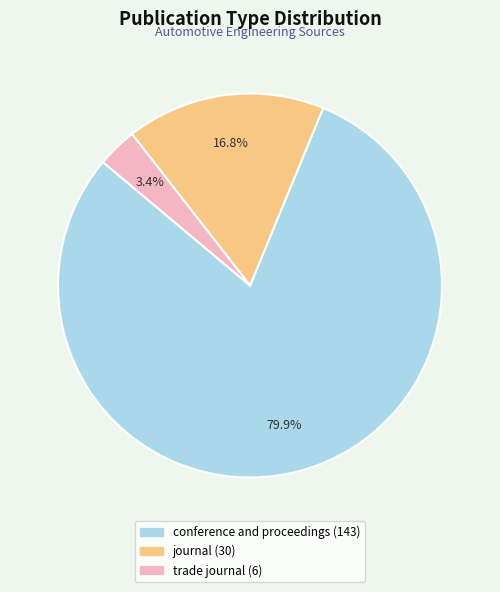

True or false: trade journal accounts for 9% of the total.

False